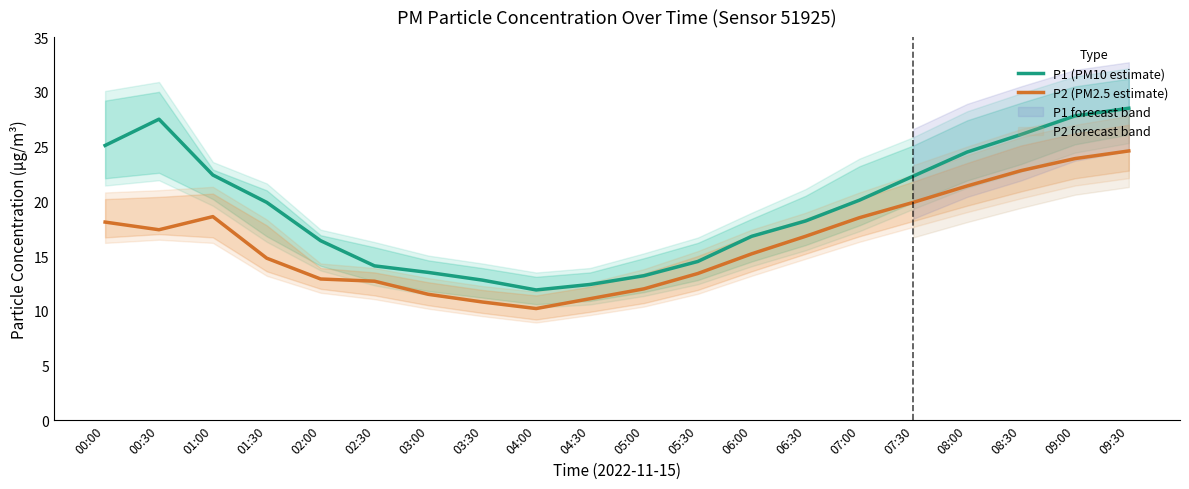

How many values in the P1 (PM10 estimate) series are below 19?

10